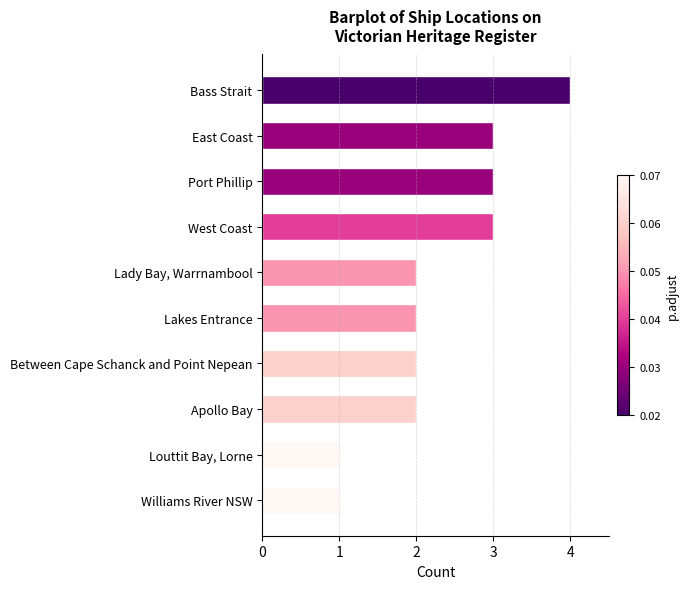

Reading top to bottom, extract all data points from this chart.

4	3	3	3	2	2	2	2	1	1